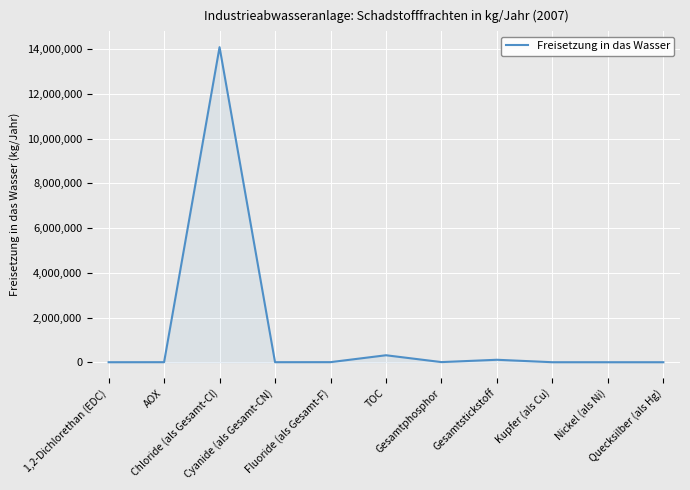

What is the difference between the second highest and second lowest values?

311952